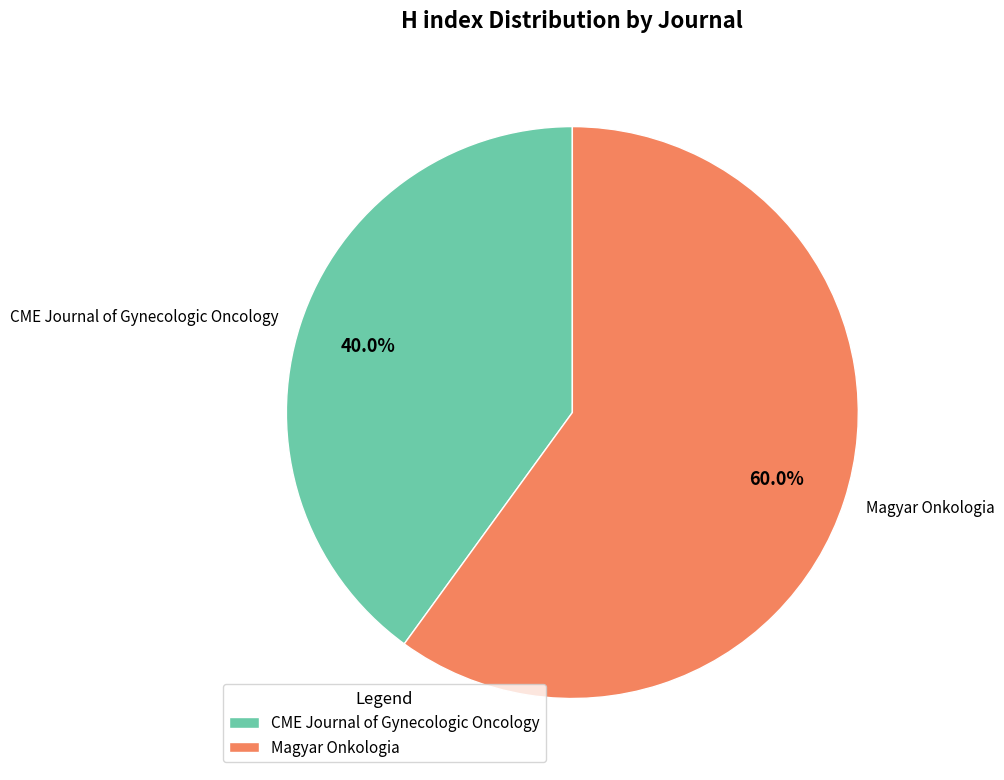

True or false: Magyar Onkologia accounts for 60% of the total.

True